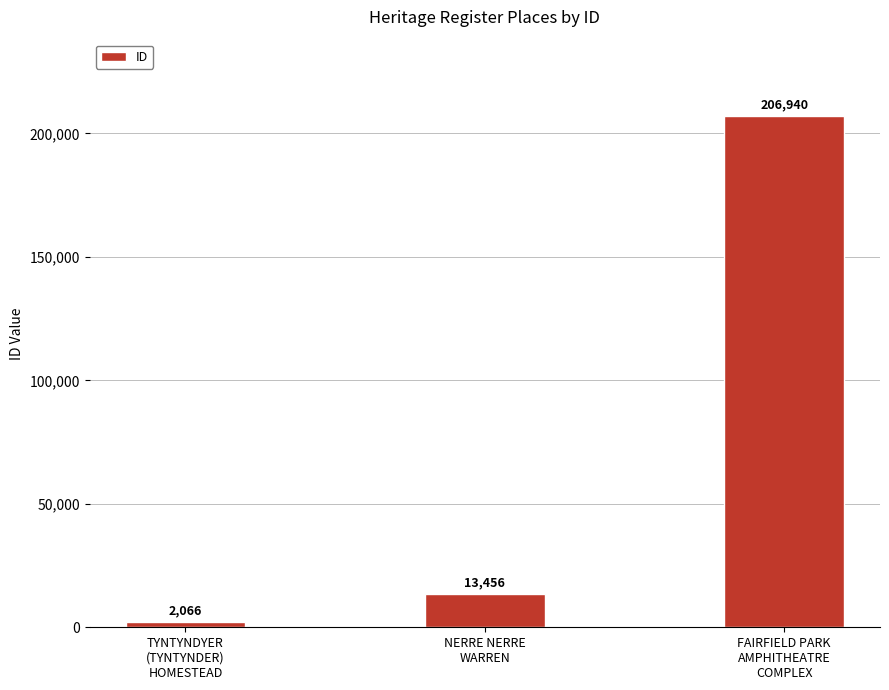

Does the chart contain any negative values?

No